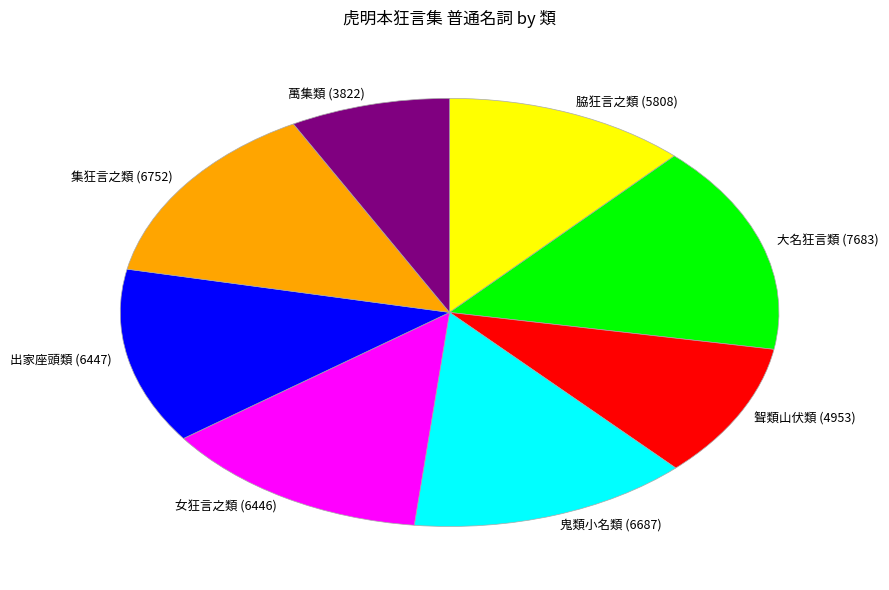

Is 脇狂言之類 the majority of the pie?

No